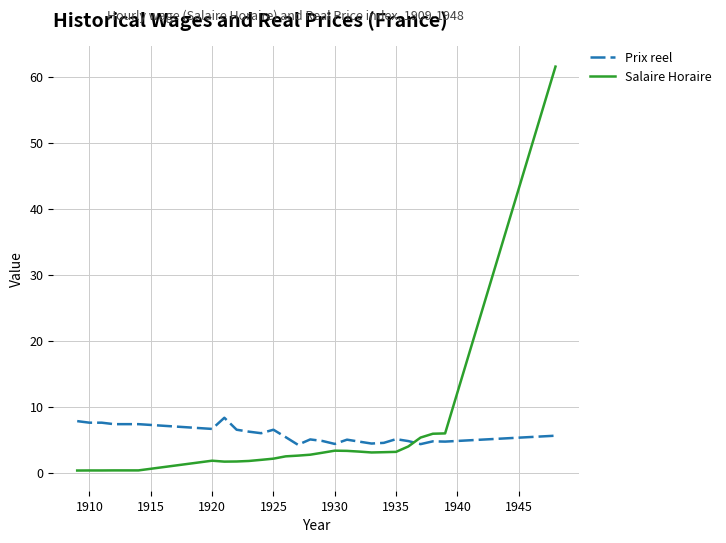

What is the maximum value shown in the chart?

61.6